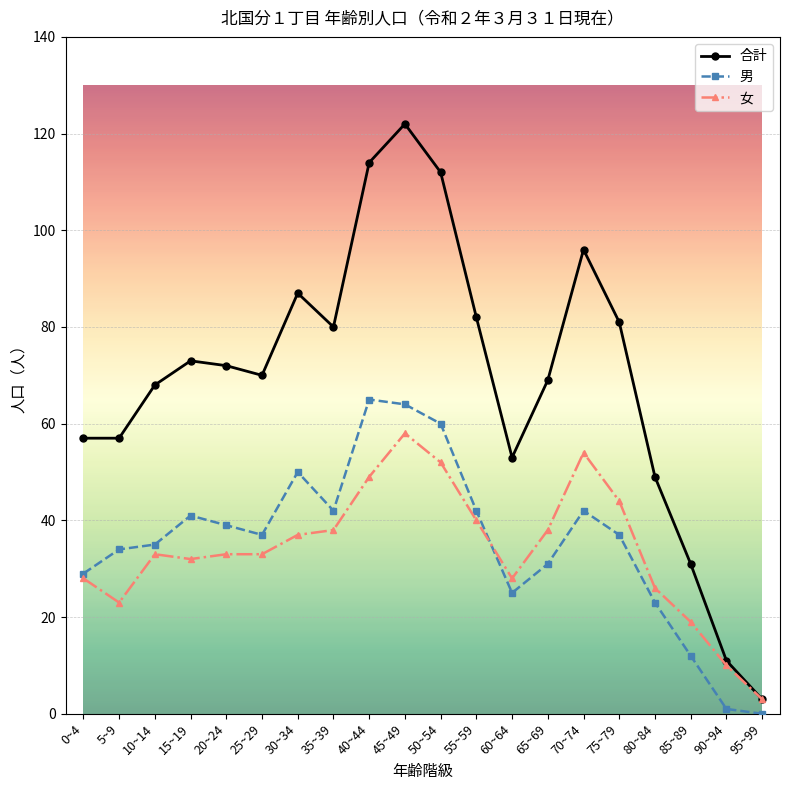

True or false: 女 has a value of 54 at 70~74.

True